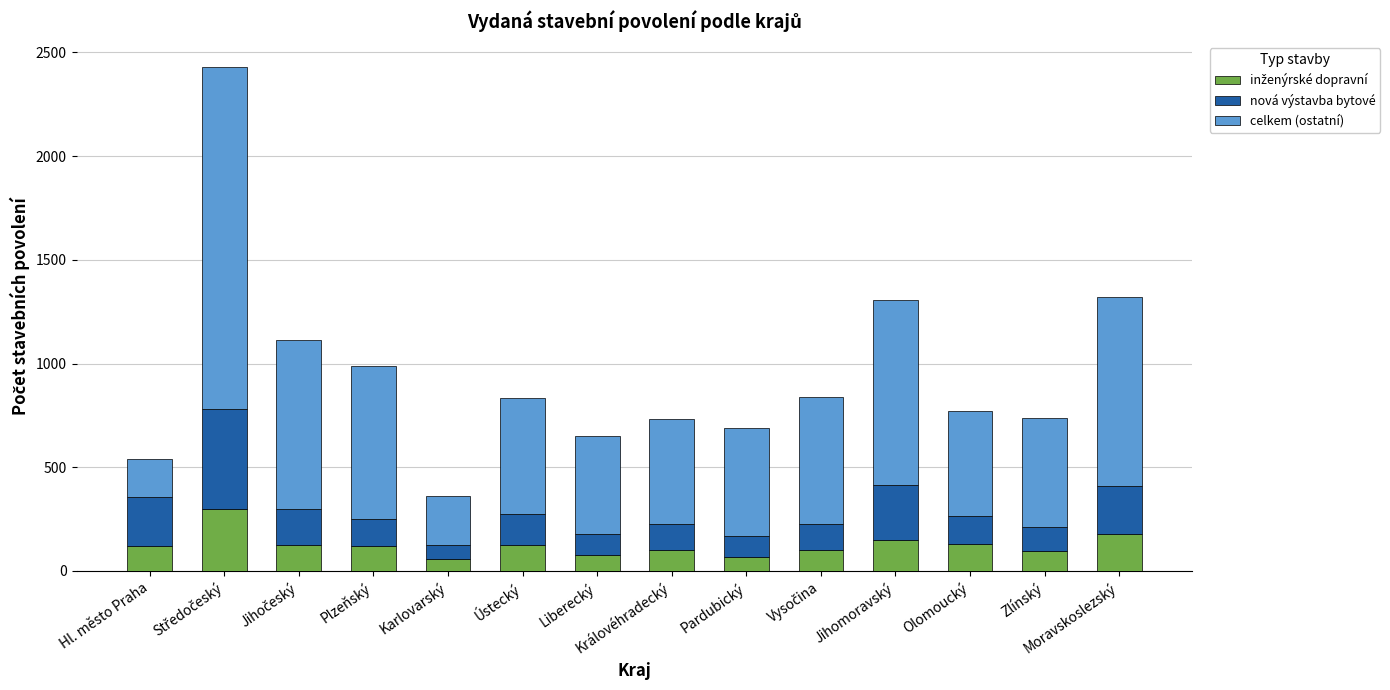

What value does the inženýrské dopravní series have at Jihomoravský, to the nearest 50?

150